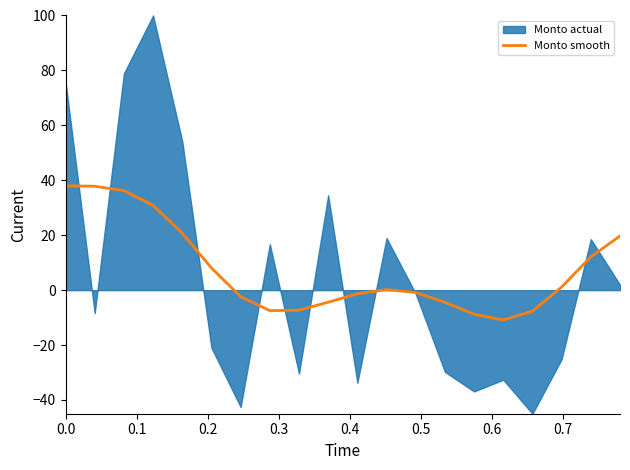

What is the lowest value of the Monto smooth series?

-10.9